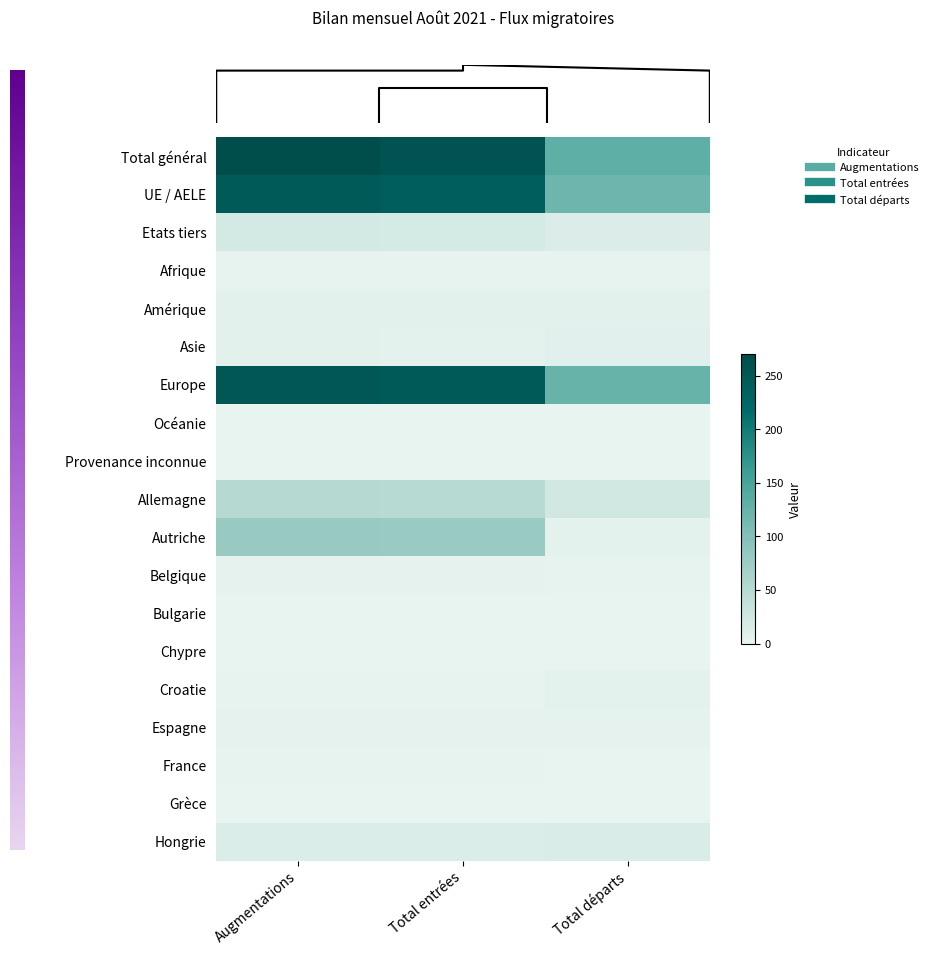

Which series has the largest range (max minus min)?

row_0